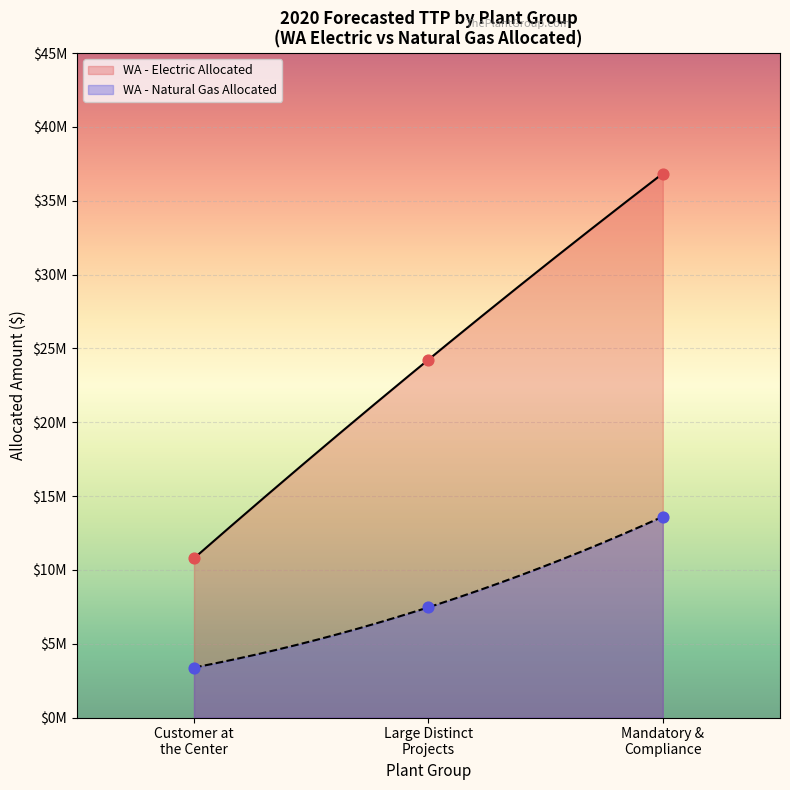

Which series has the largest total across all categories?

WA - Electric Allocated